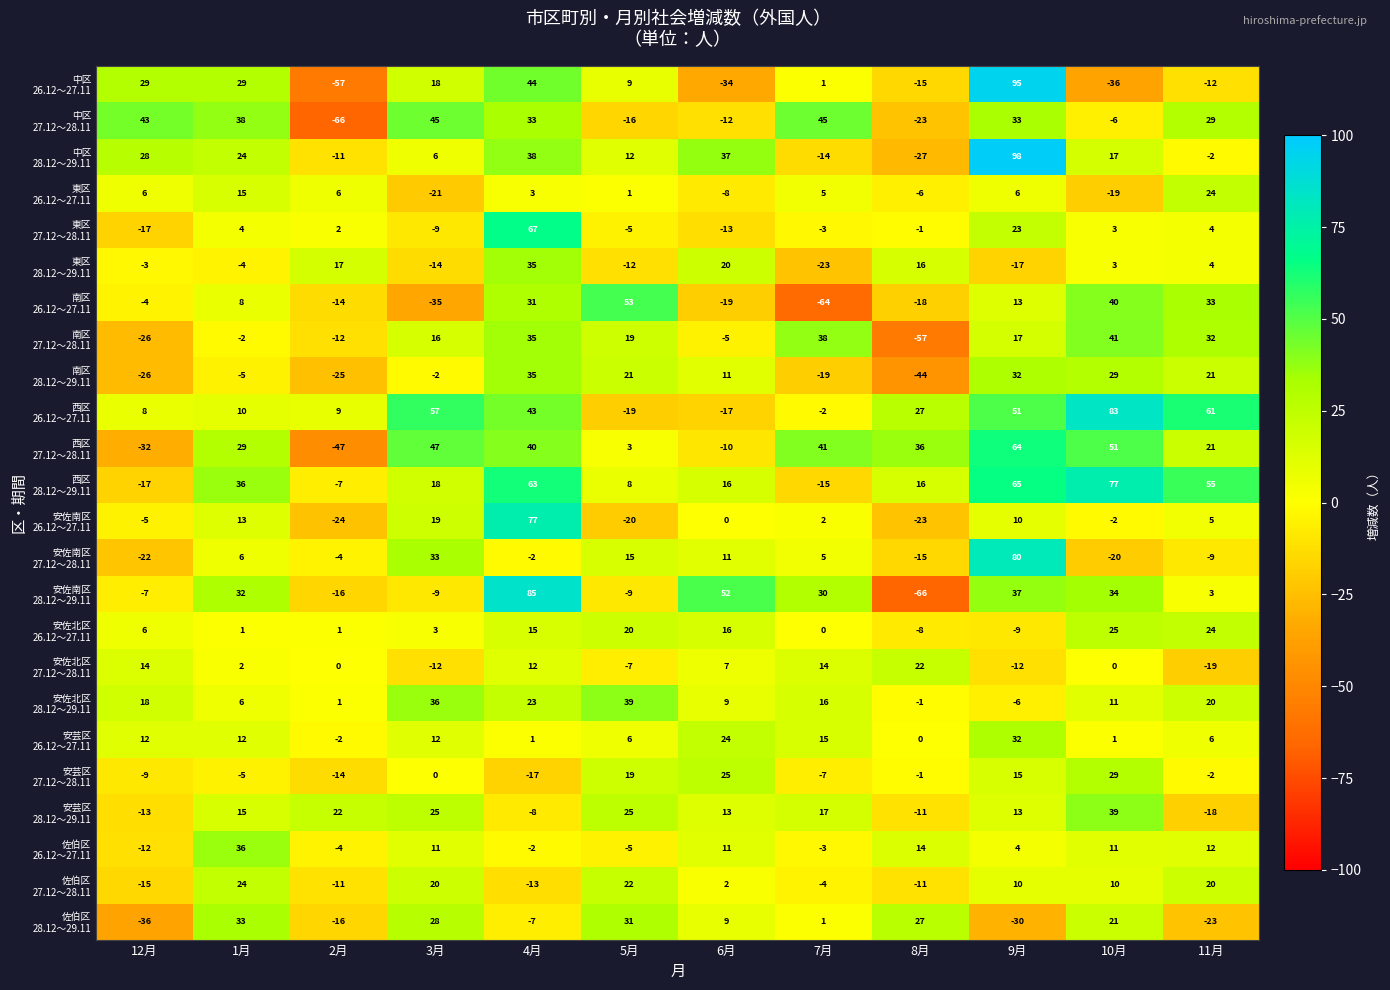

What is the maximum value shown in the chart?

98